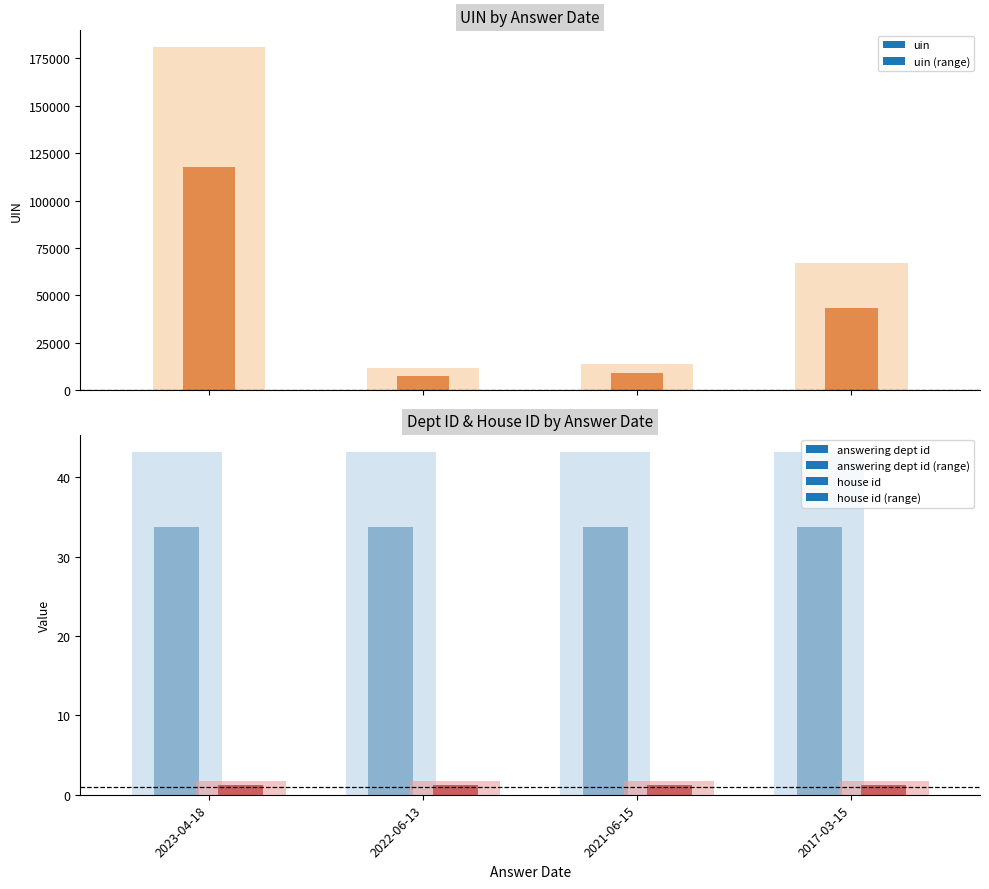

What is the label of the 3rd bar from the right?

2022-06-13